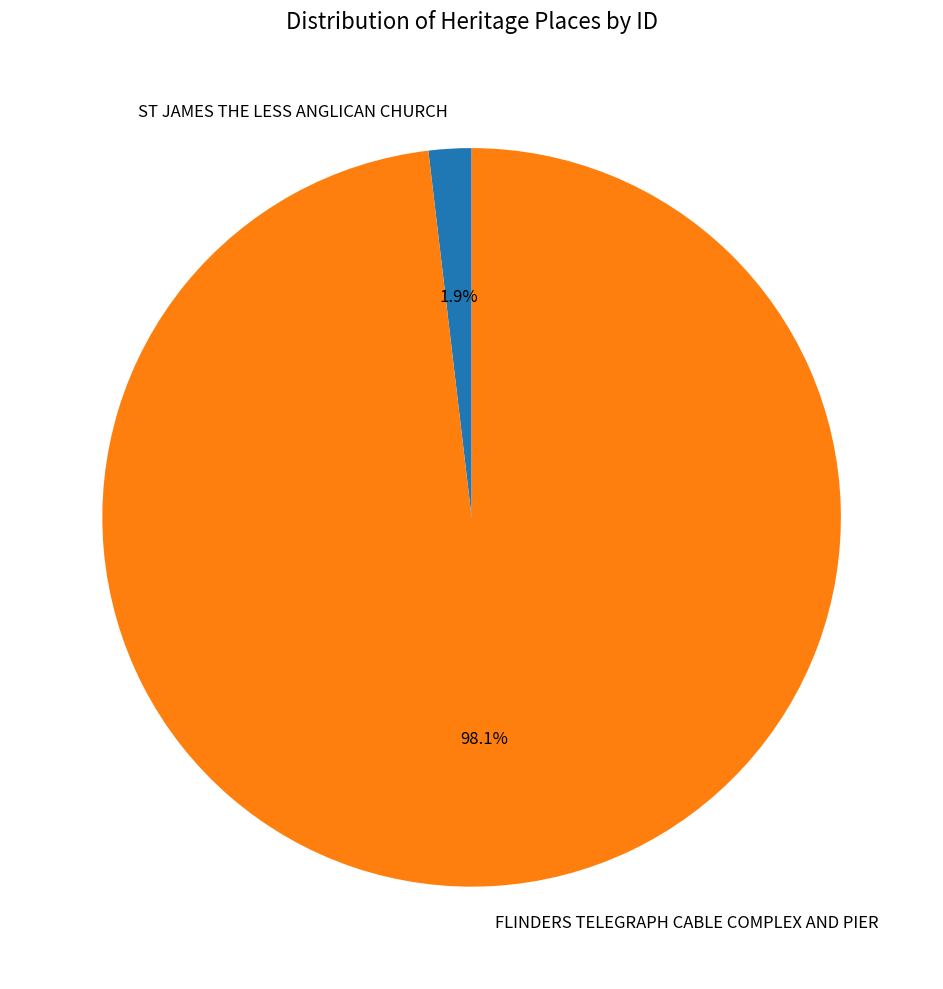

Which slice is the largest?

FLINDERS TELEGRAPH CABLE COMPLEX AND PIER